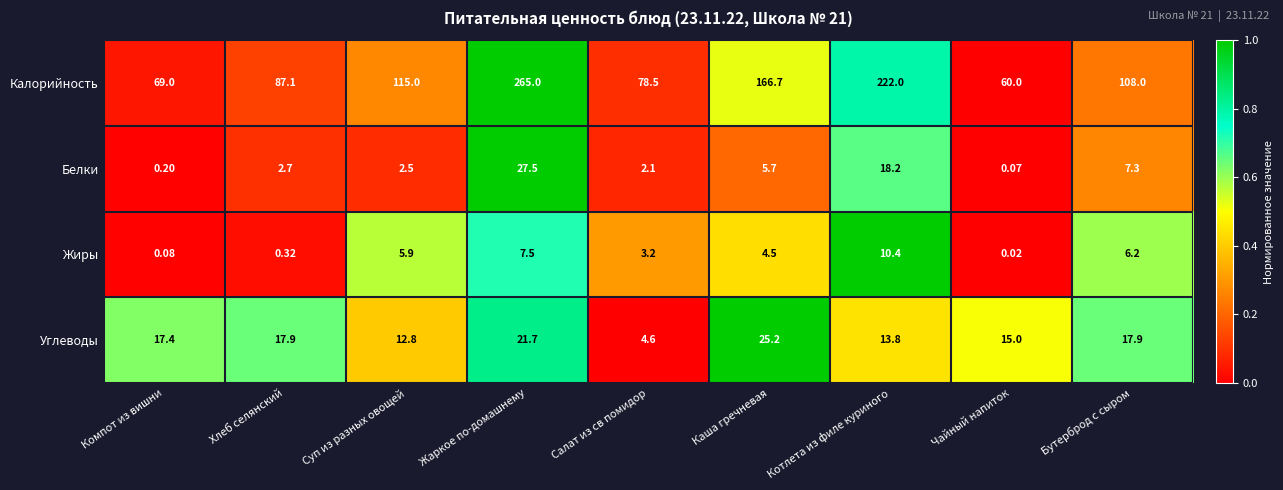

List the labels in order of Жиры value, largest first.

Котлета из филе куриного, Жаркое по-домашнему, Бутерброд с сыром, Суп из разных овощей, Каша гречневая, Салат из св помидор, Хлеб селянский, Компот из вишни, Чайный напиток